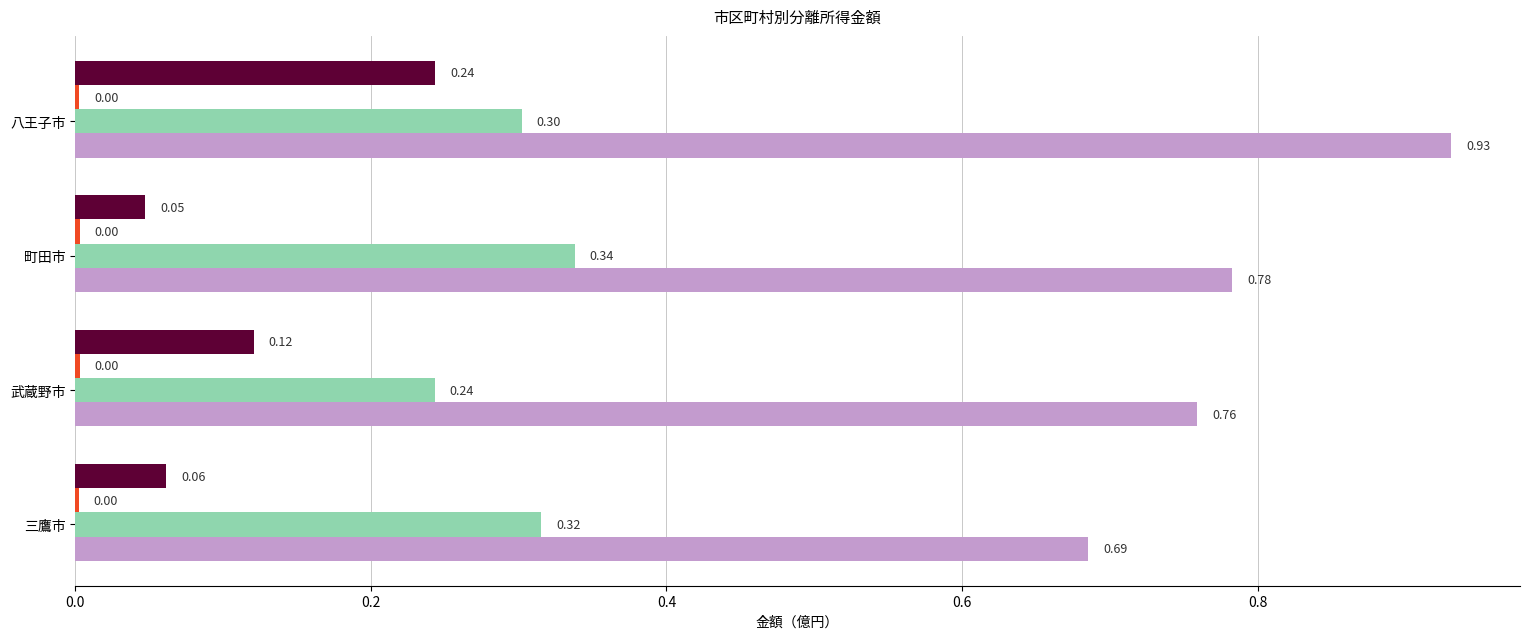

Which category has the highest value across all series?

八王子市